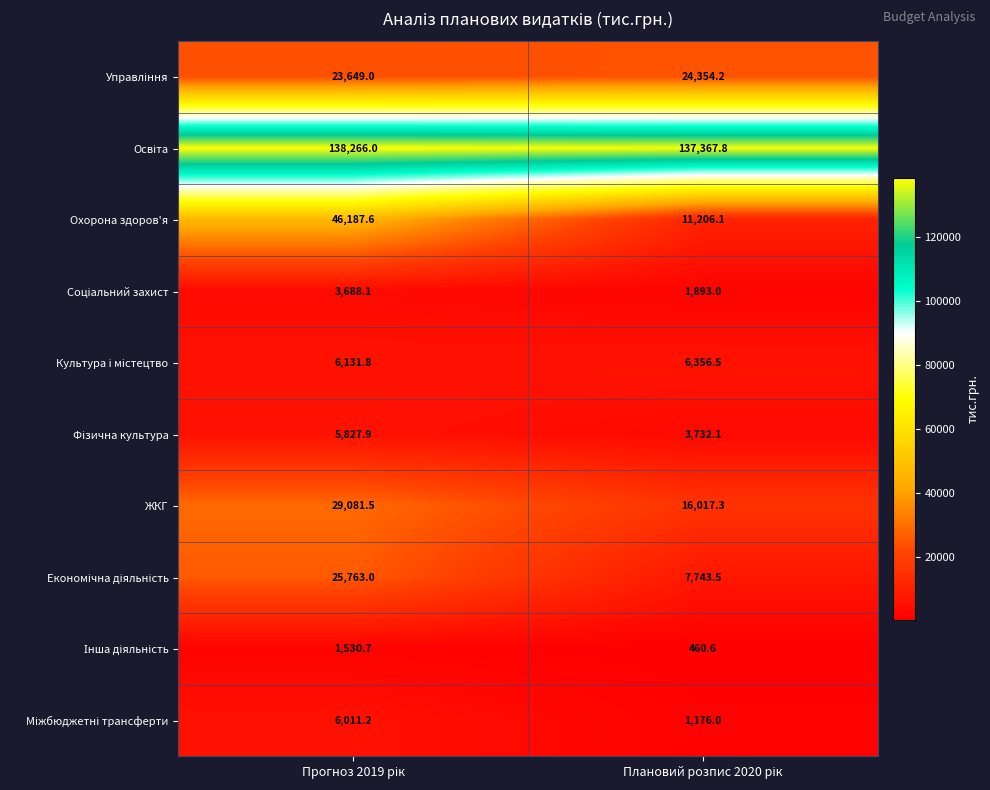

Which series has the largest range (max minus min)?

Охорона здоров'я